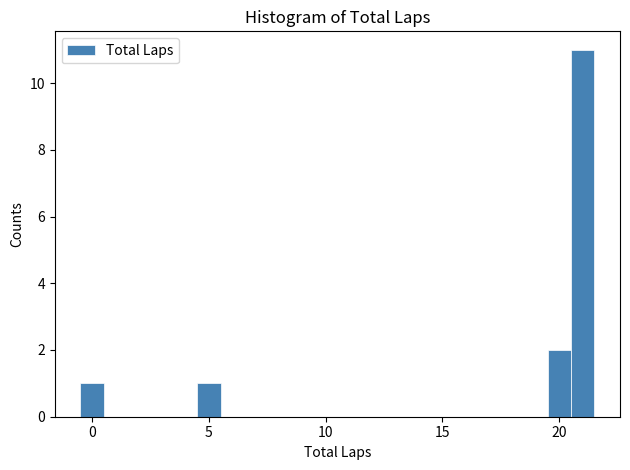

Read against the x-axis, roughly where is the centre of the tallest bar?

21.0